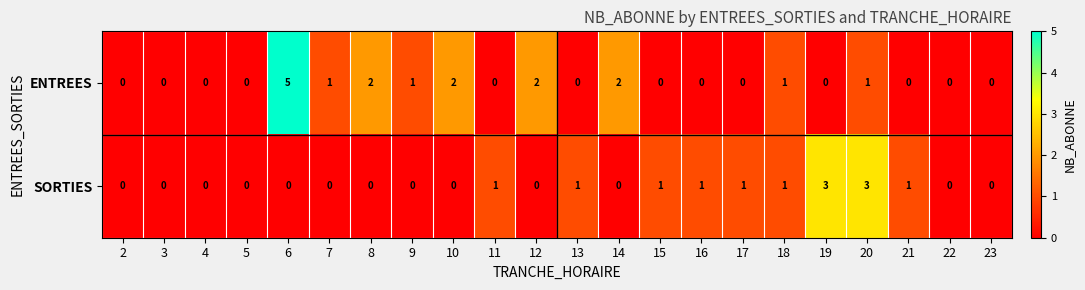

How many positive values does the ENTREES series have?

9